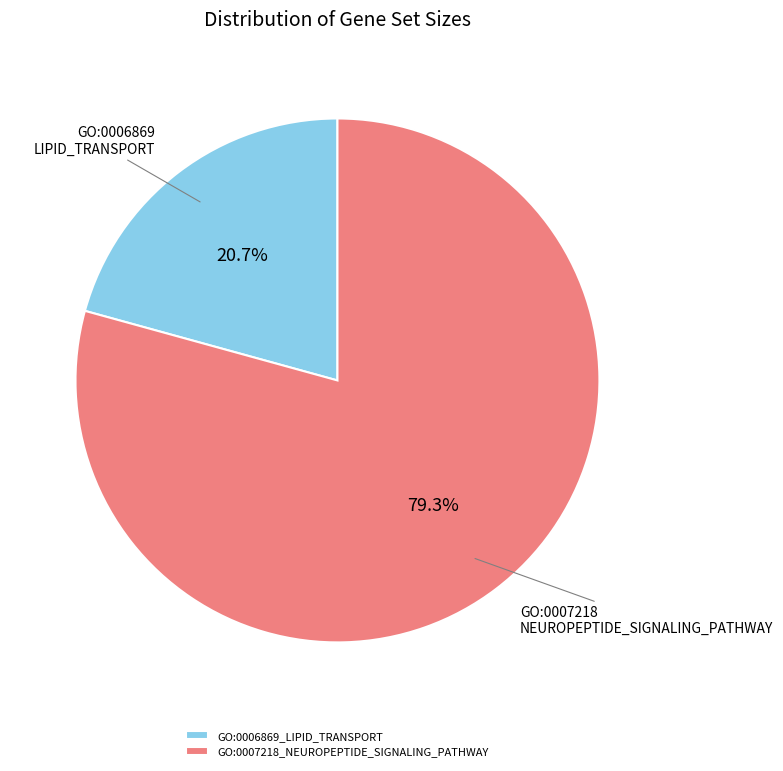

True or false: GO:0007218_NEUROPEPTIDE_SIGNALING_PATHWAY accounts for 79% of the total.

True